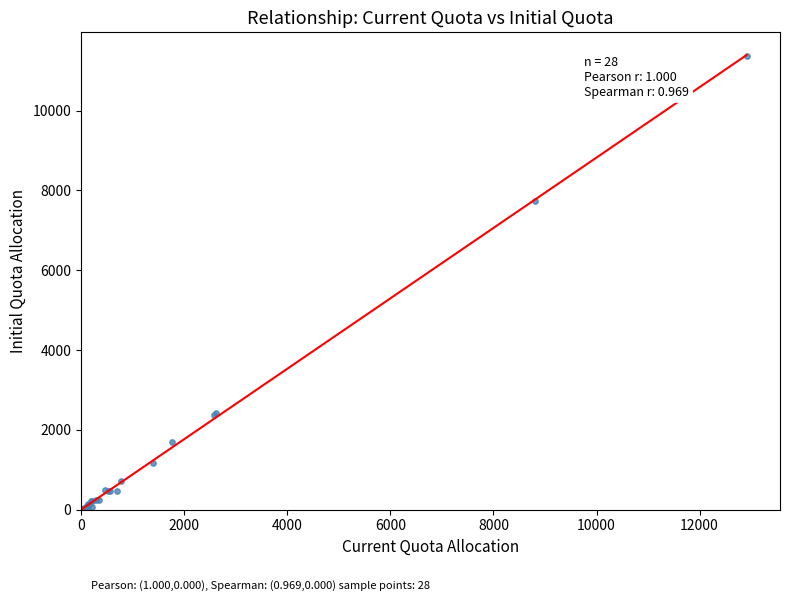

What Y value in the scatter plot is closest to 5686?

7730.0